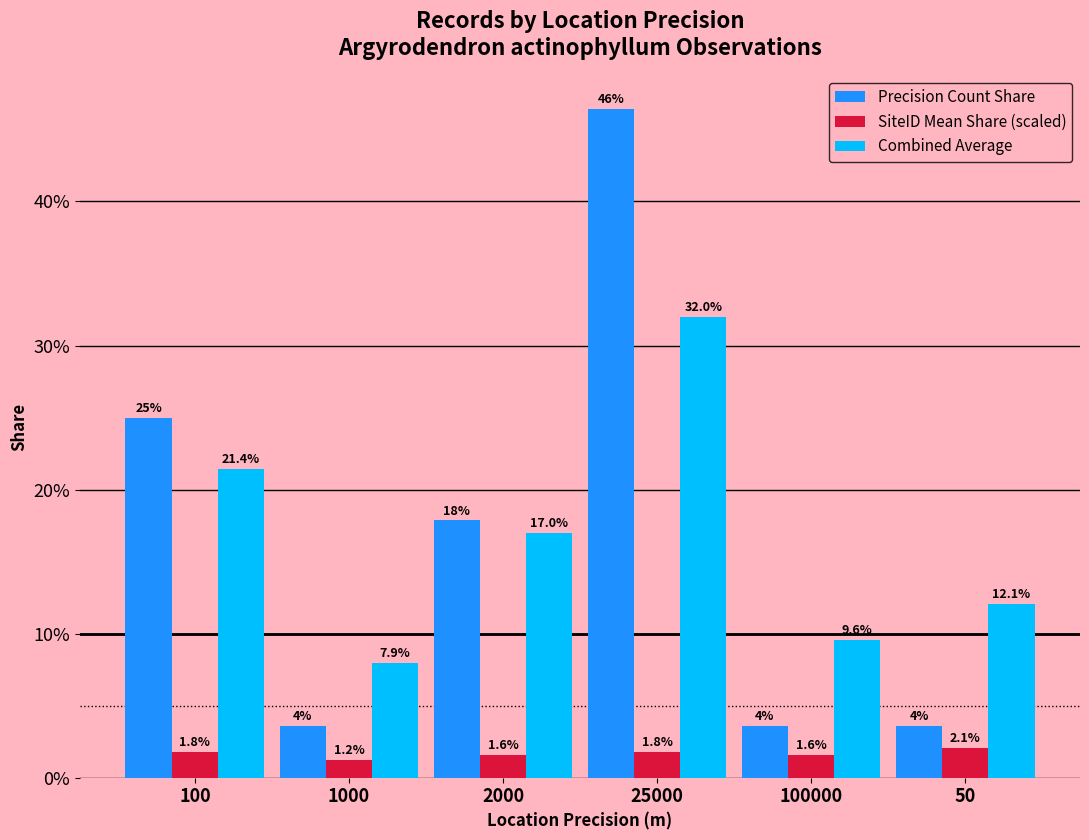

Which series has the largest total across all categories?

Precision Count Share